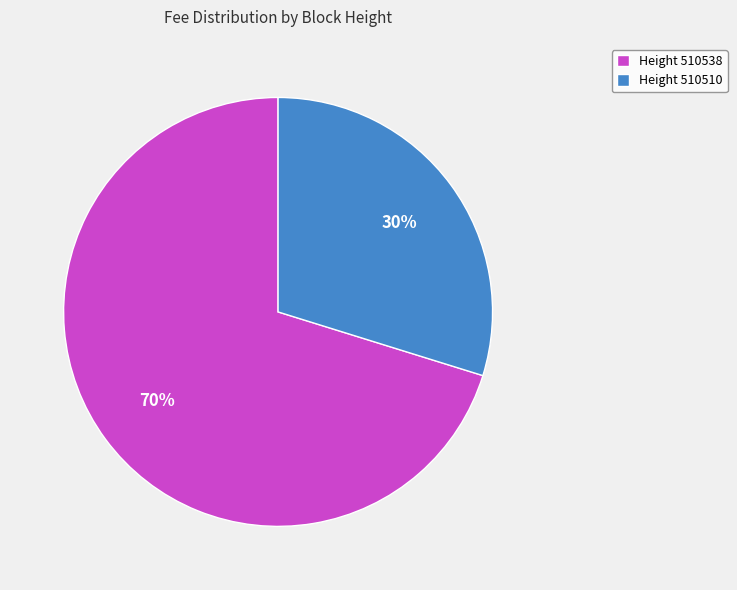

Is the sum of Height 510510 and Height 510538 greater than half?

Yes